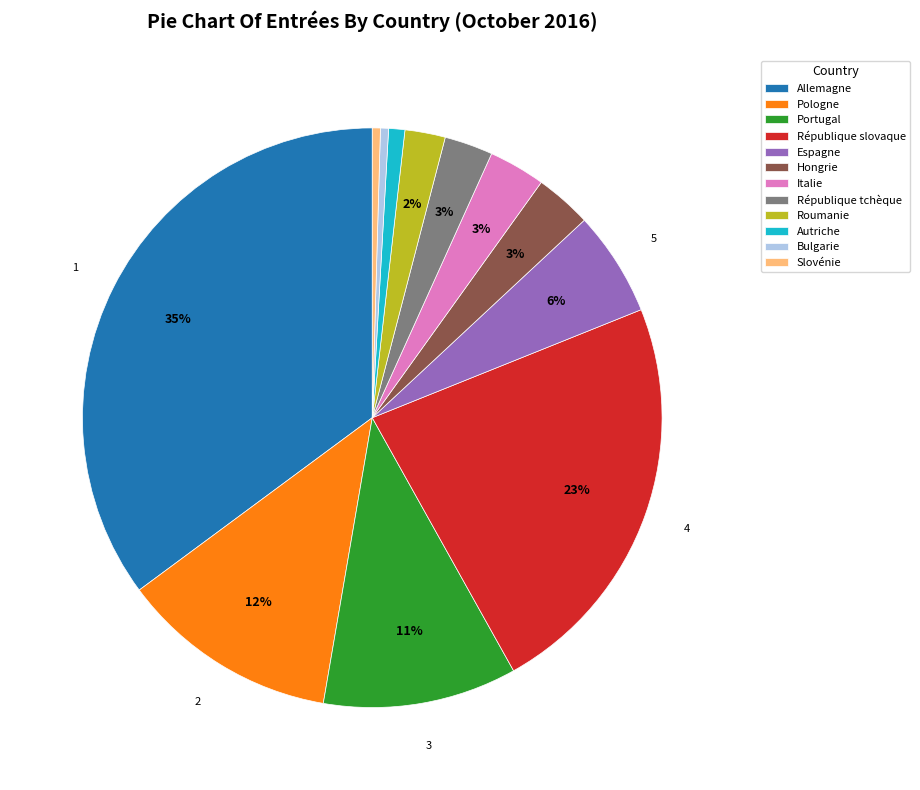

To the nearest percent, what is the difference between the Allemagne and Portugal slice percentages?

24%